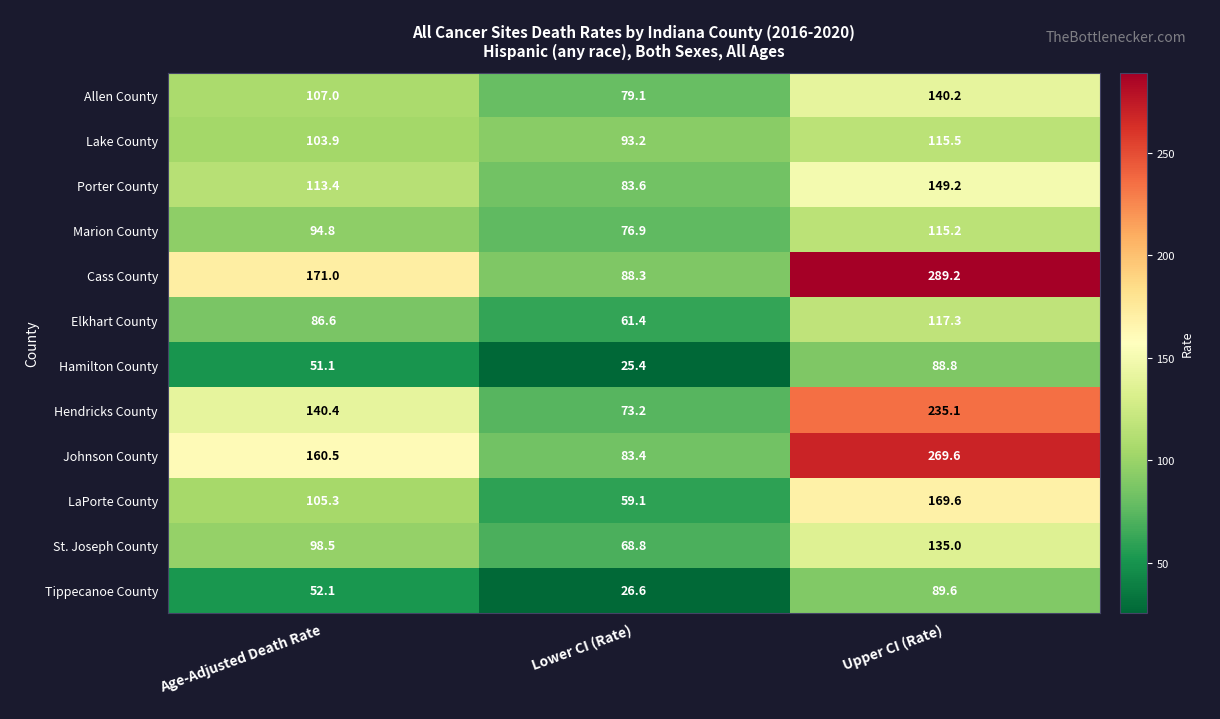

Which series has the largest total across all categories?

Cass County